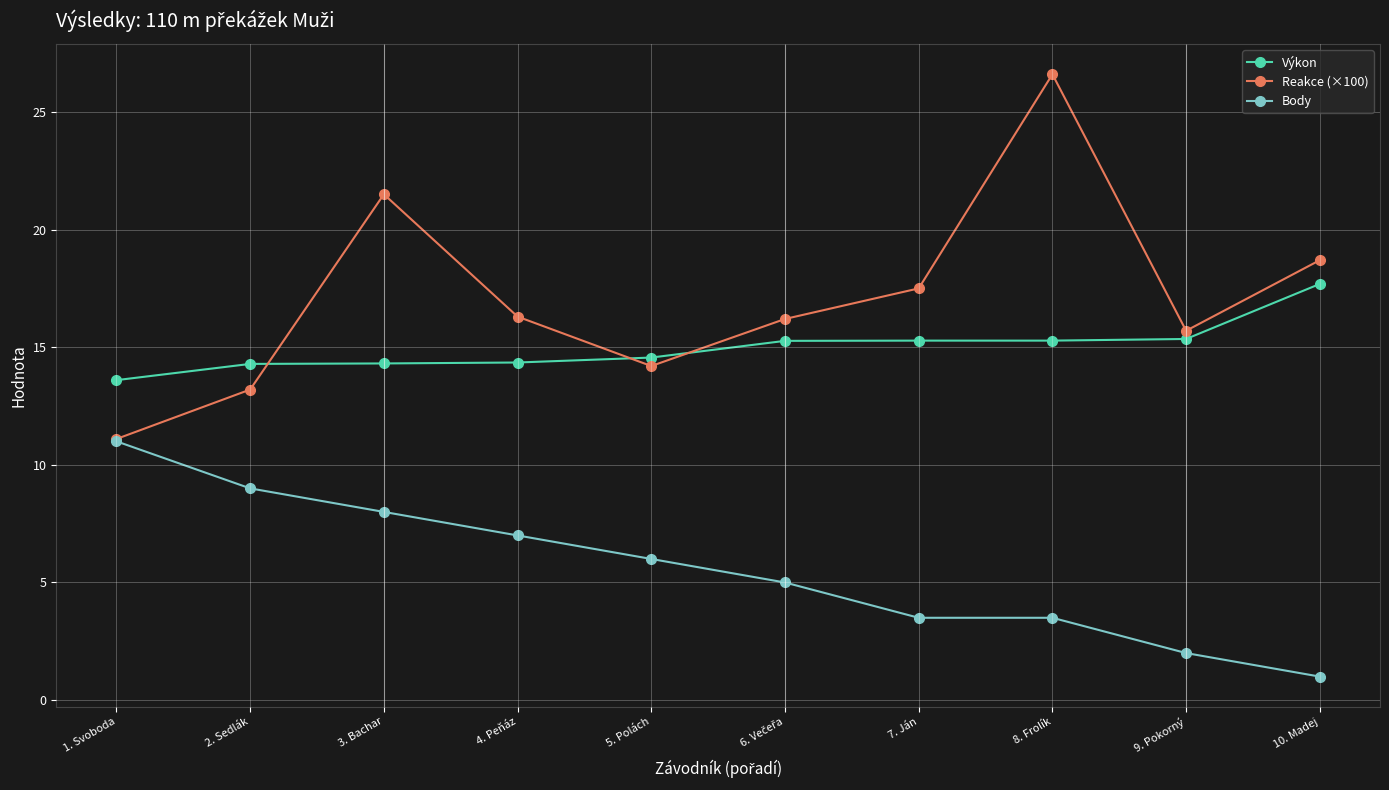

What is the sum of all Body values?

56.0